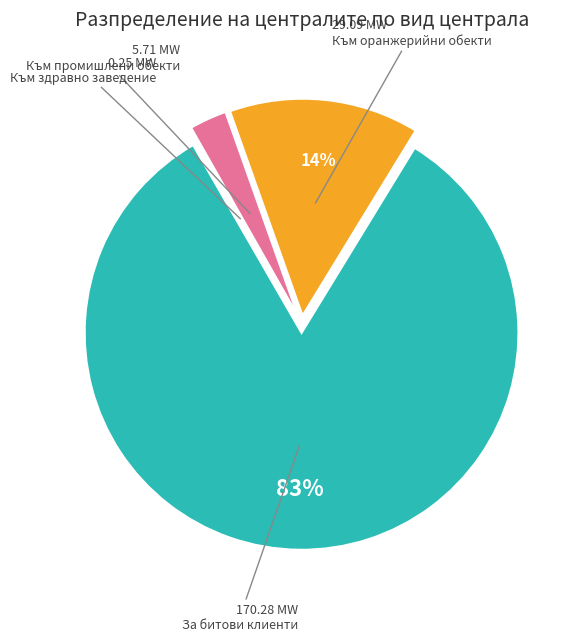

Is there any slice that represents more than half of the pie?

Yes